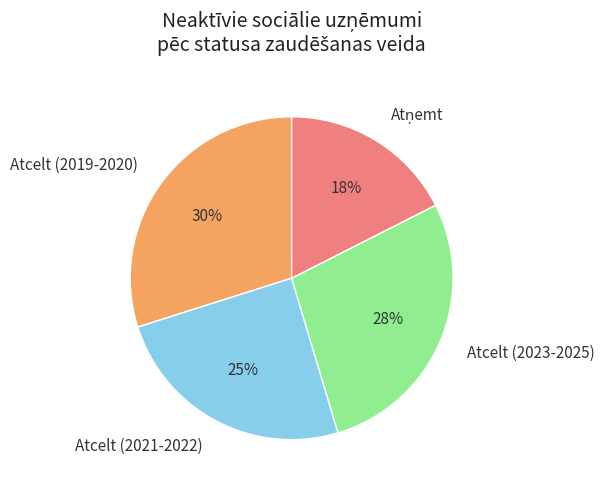

True or false: Atcelt (2023-2025) accounts for 41% of the total.

False